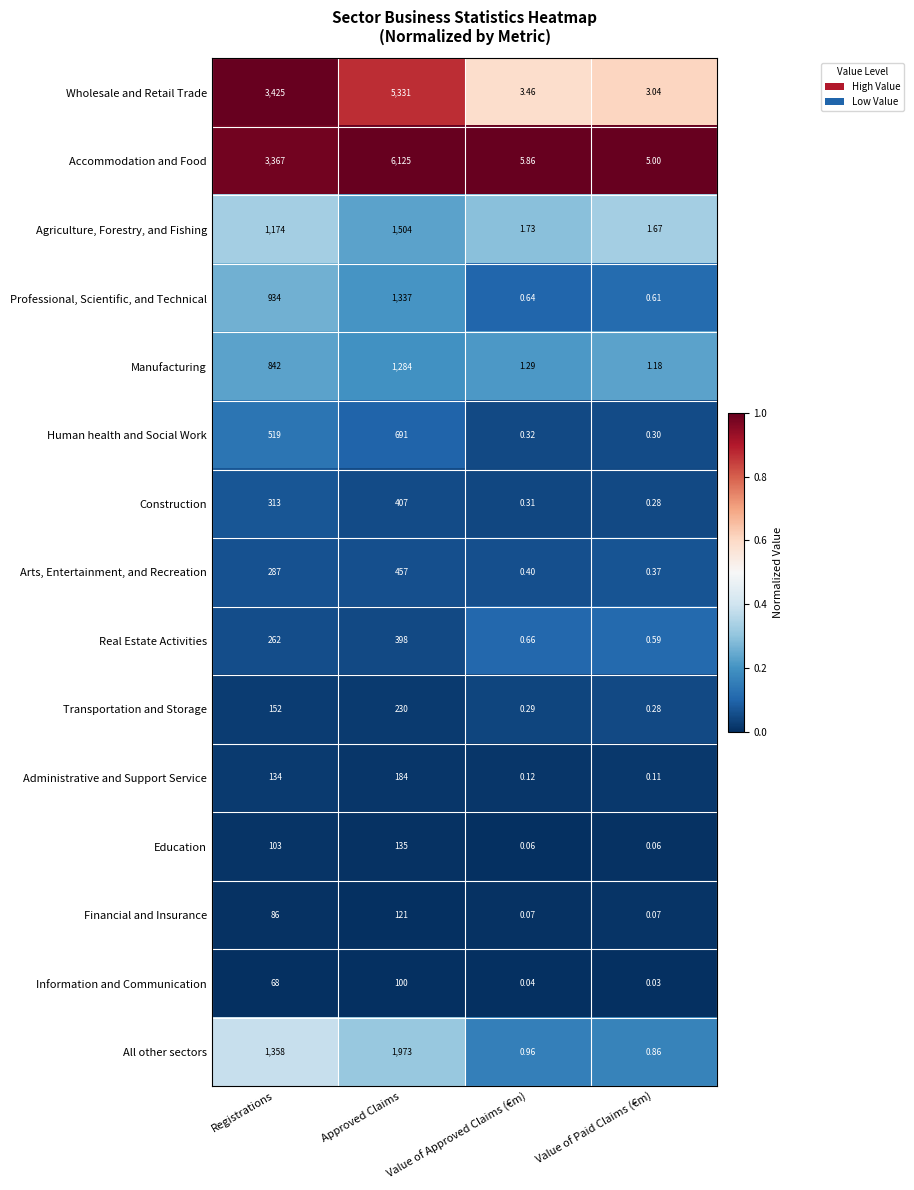

List the series in order of their peak value, lowest first.

Information and Communication, Financial and Insurance, Education, Administrative and Support Service, Transportation and Storage, Real Estate Activities, Construction, Arts, Entertainment, and Recreation, Human health and Social Work, Manufacturing, Professional, Scientific, and Technical, Agriculture, Forestry, and Fishing, All other sectors, Wholesale and Retail Trade, Accommodation and Food